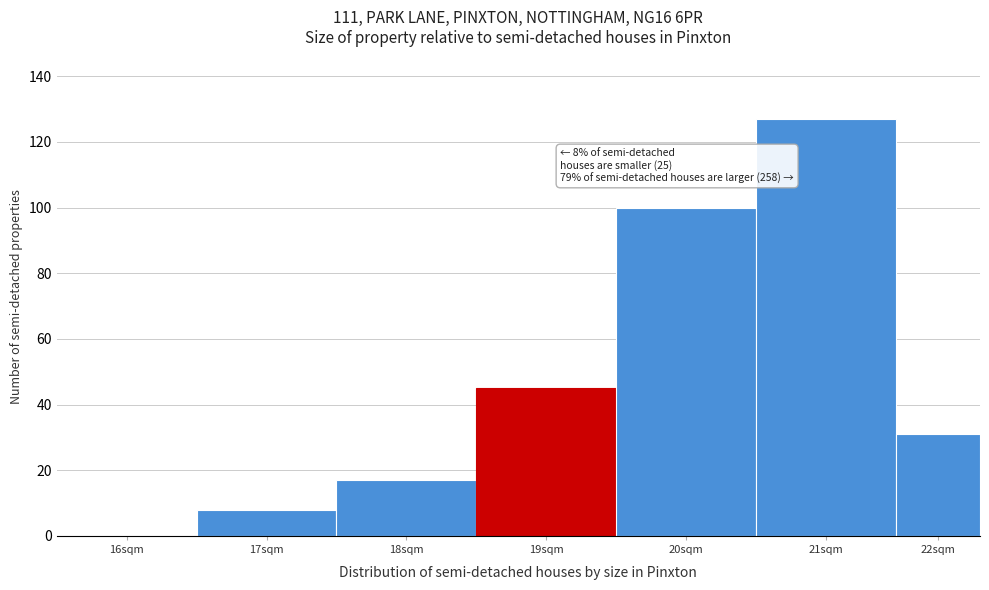

Reading left to right, list all the values displayed in this chart.

16sqm=0	17sqm=8	18sqm=17	19sqm=45	20sqm=100	21sqm=127	22sqm=31